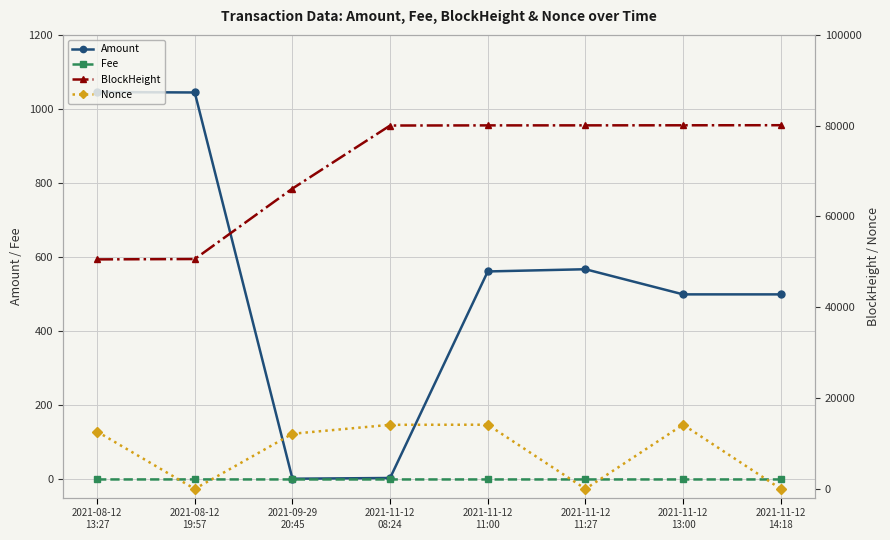

After their last crossing, which series has the higher values: Nonce or Fee?

Nonce